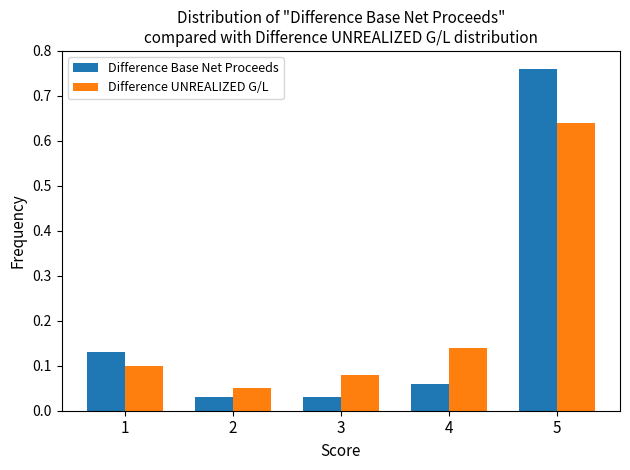

At which category does the chart reach its peak across all series?

5